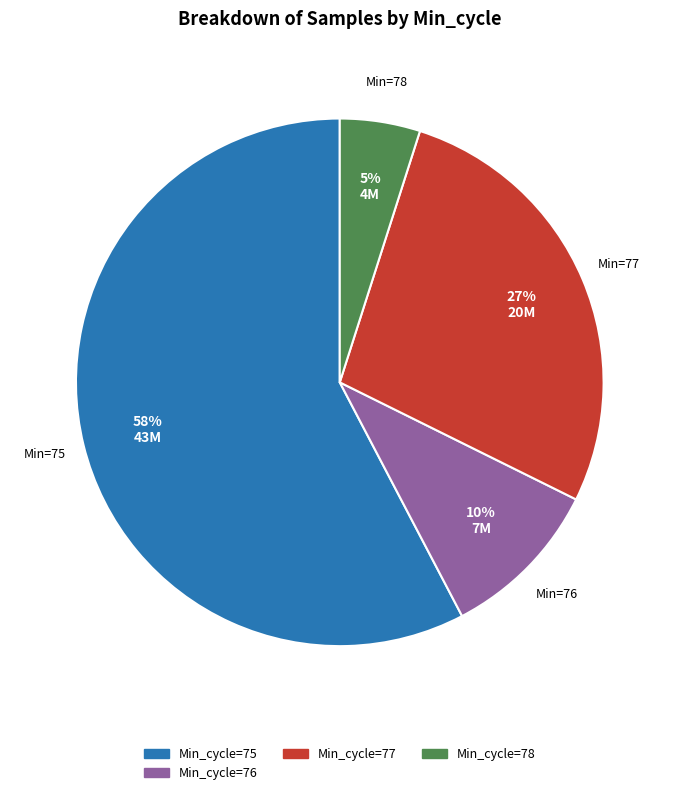

Is there any slice that represents more than half of the pie?

Yes